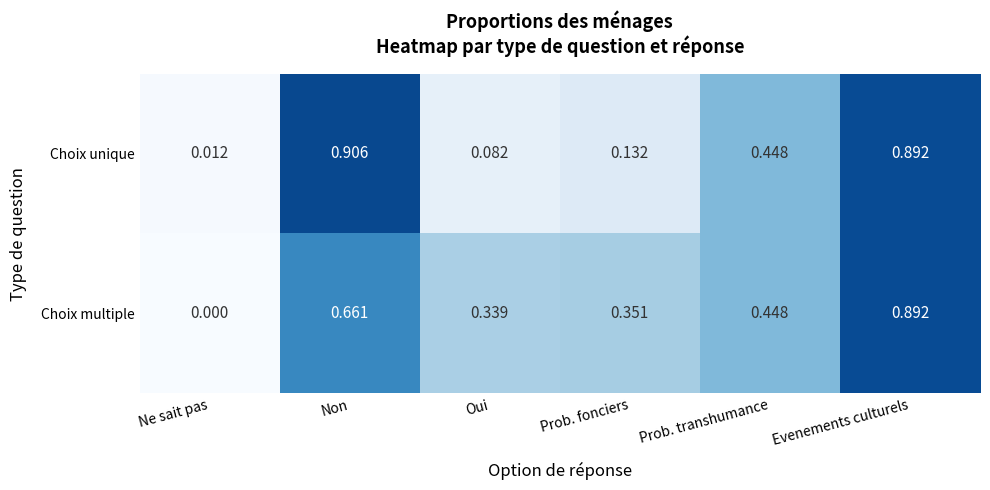

Where is Choix multiple nearest to the value 0?

Ne sait pas